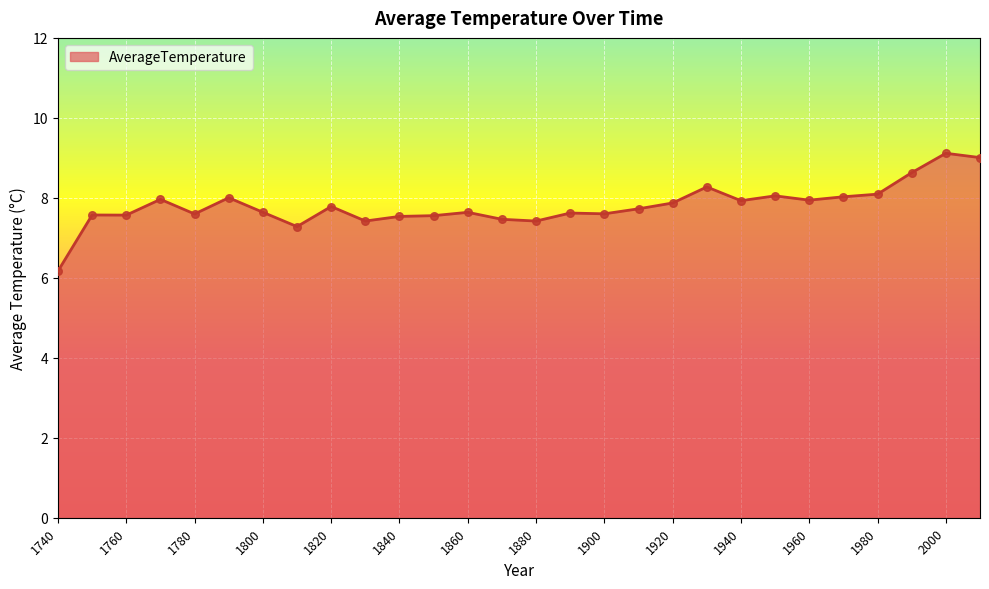

What is the smallest value displayed?

6.2